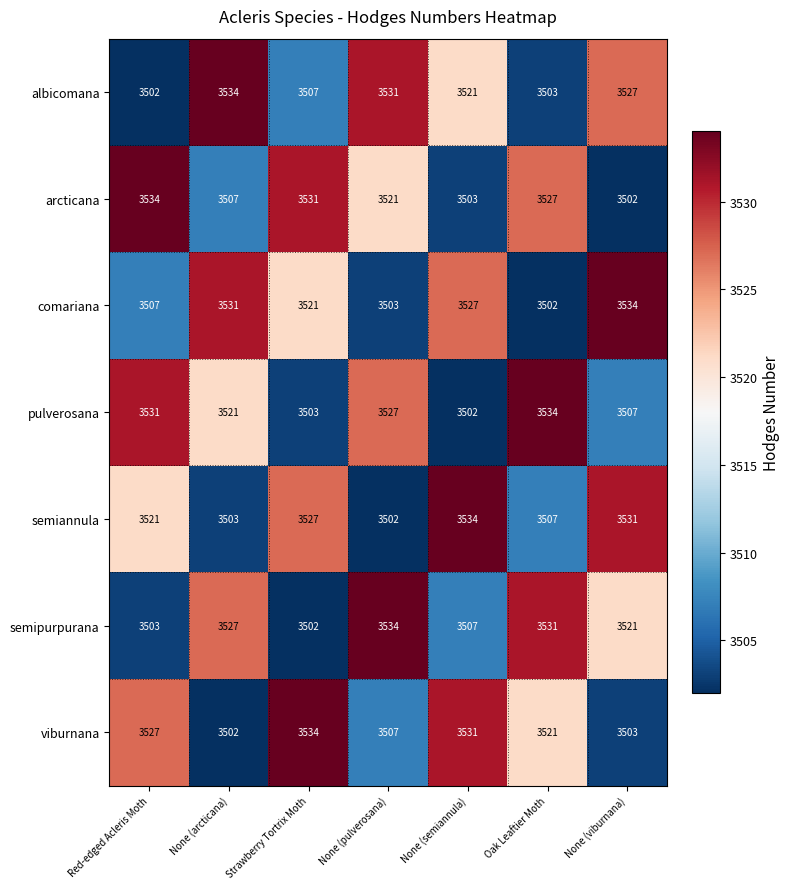

Between None (arcticana) and None (semiannula), which series saw the biggest shift?

semiannula